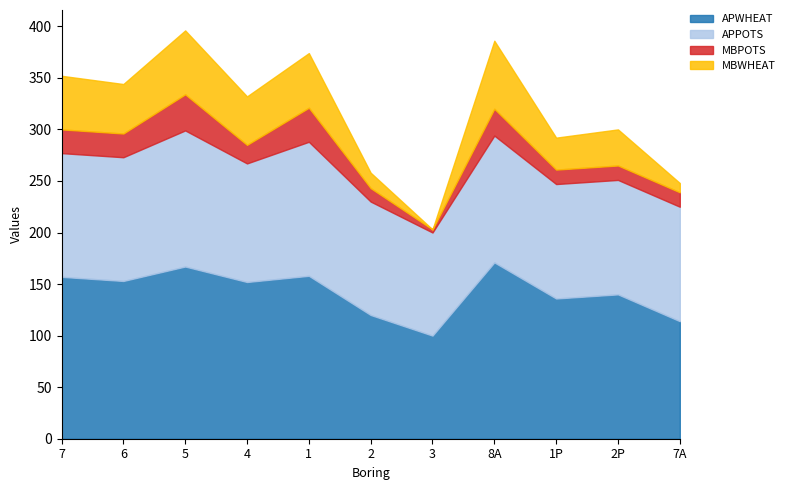

What is the label of the 8th point from the left?

8A